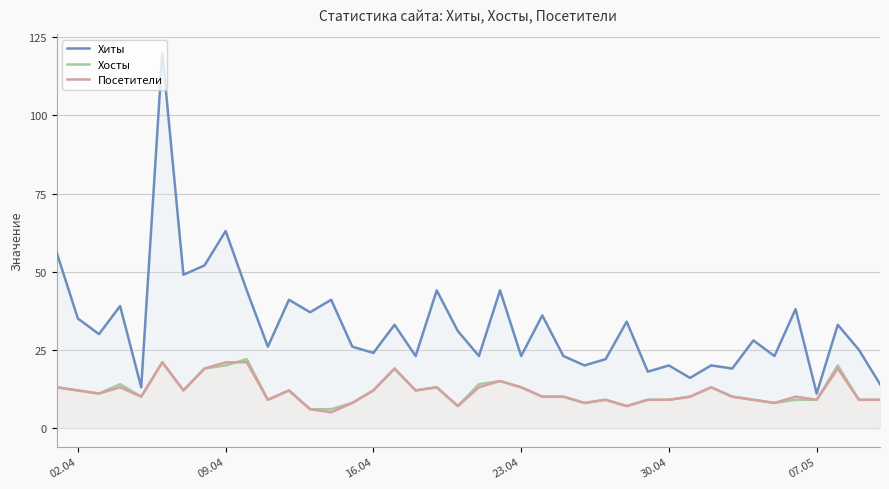

Which series has the widest spread of values?

Хиты